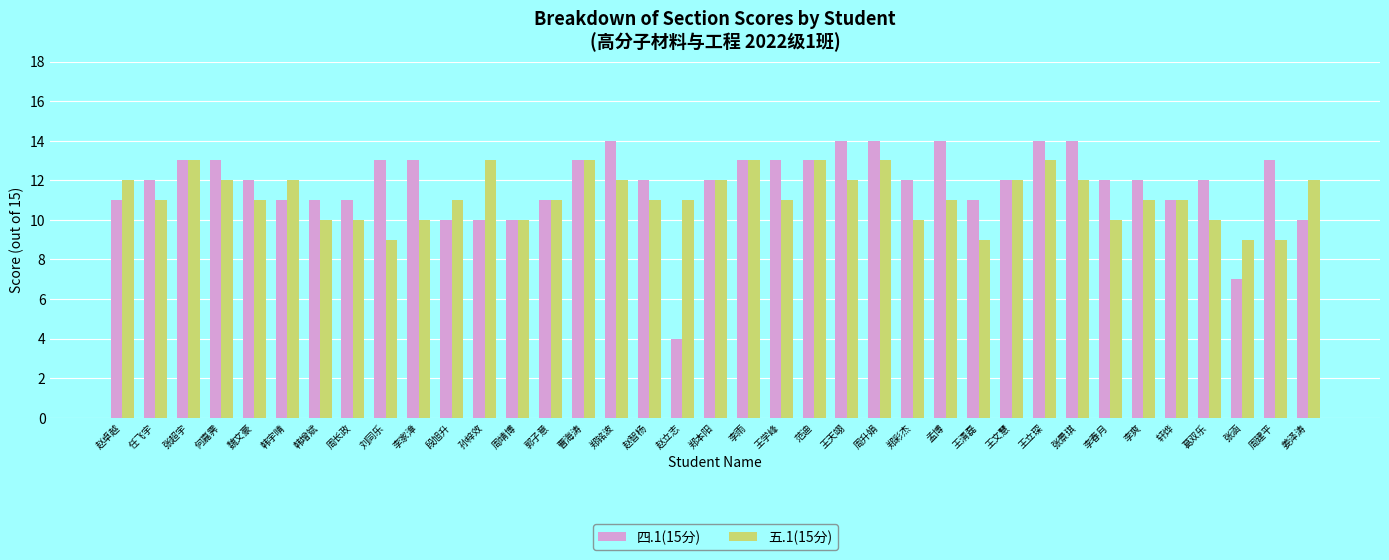

Does the chart contain any negative values?

No